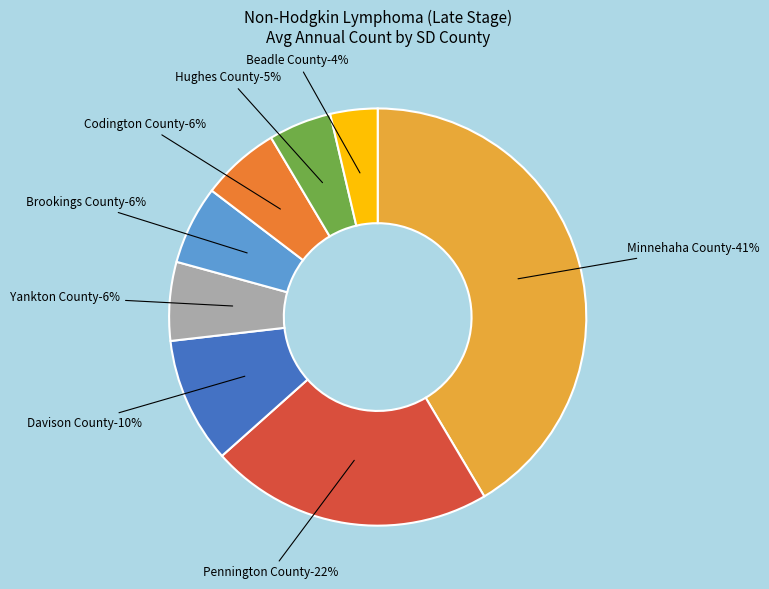

How many slices are in this pie chart?

8